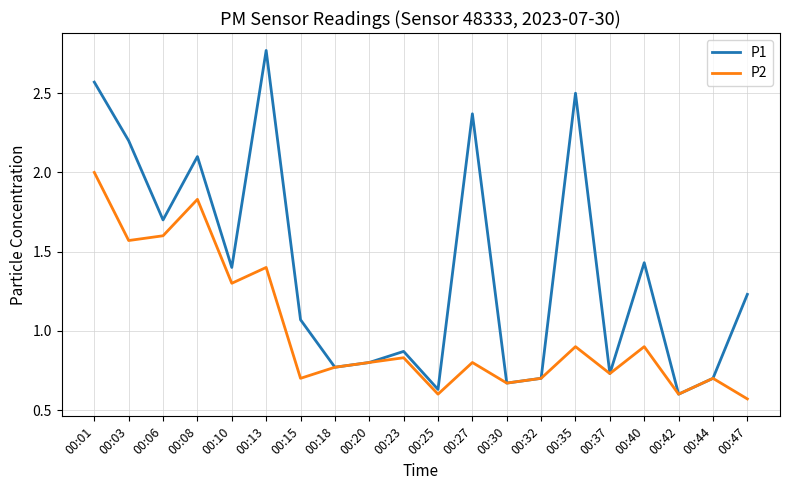

Which label corresponds to the largest value in the chart?

00:13